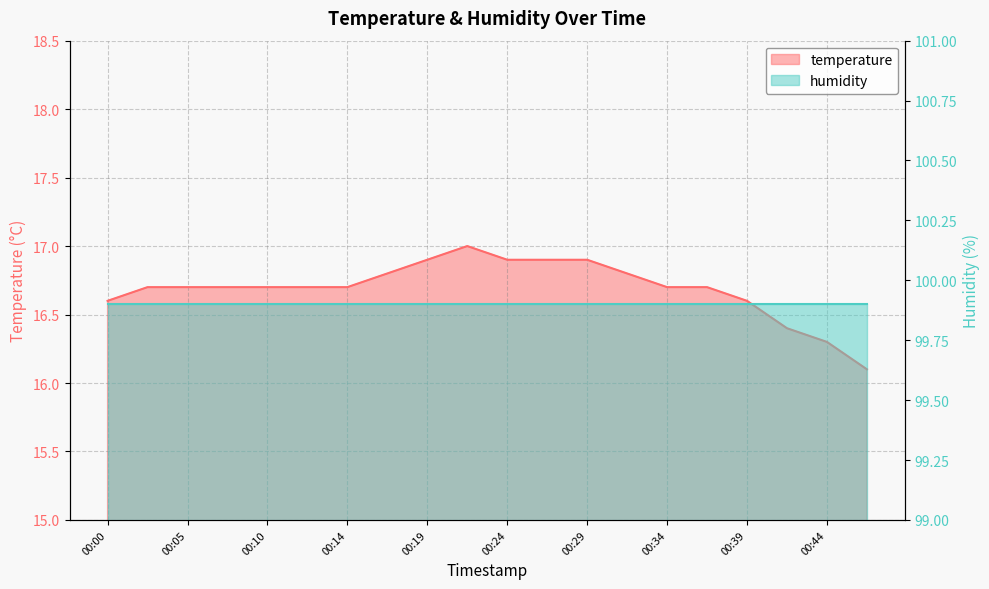

What is the difference between the maximum and minimum values?

0.9